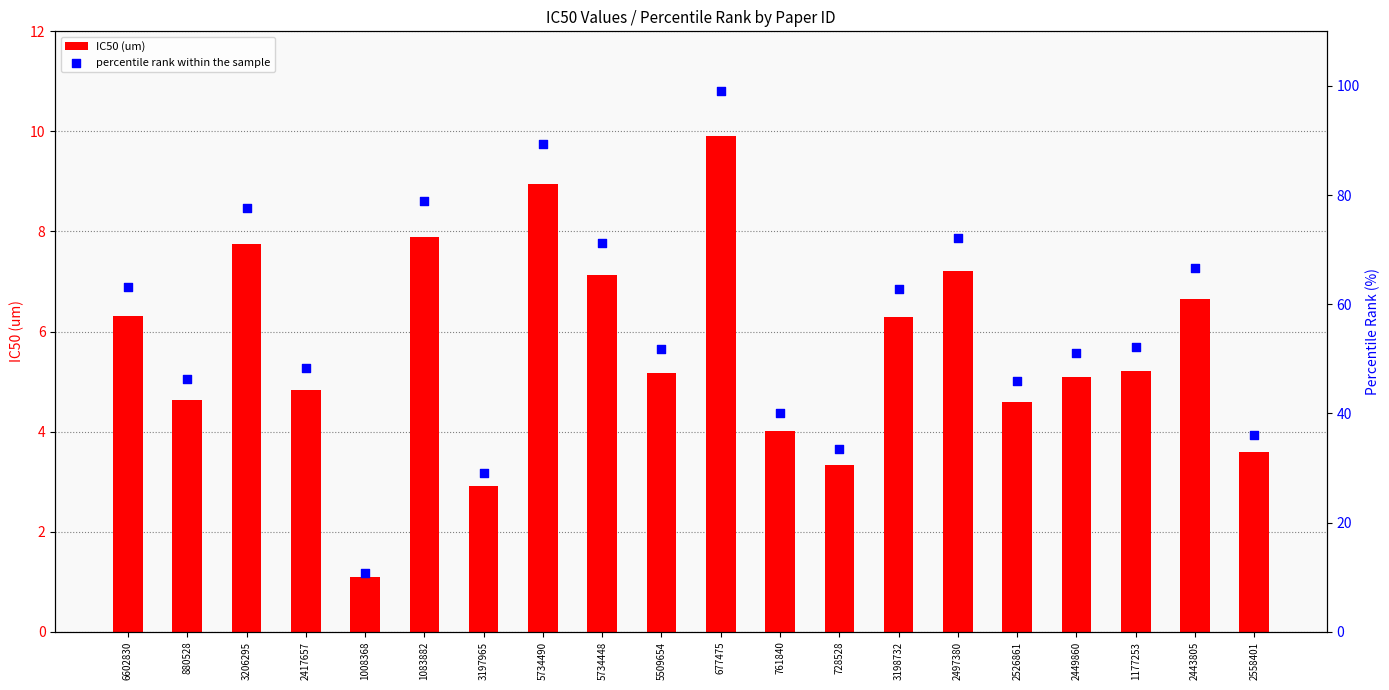

Which series reaches the minimum Y coordinate?

IC50 (um)